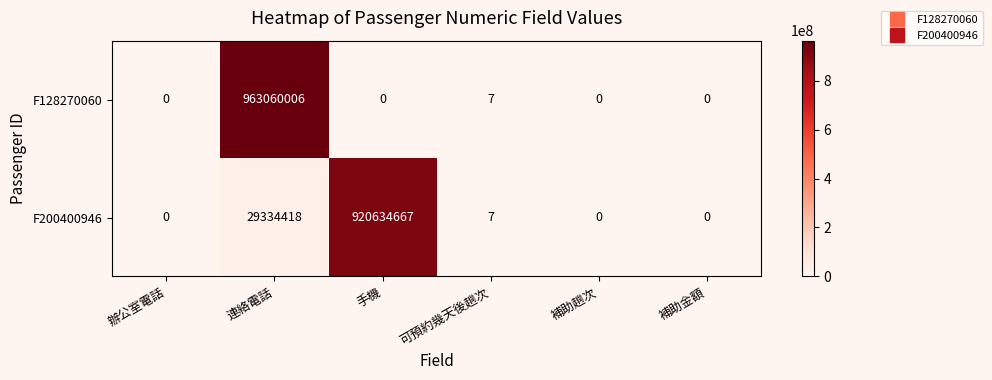

Count the number of data series in this chart.

2